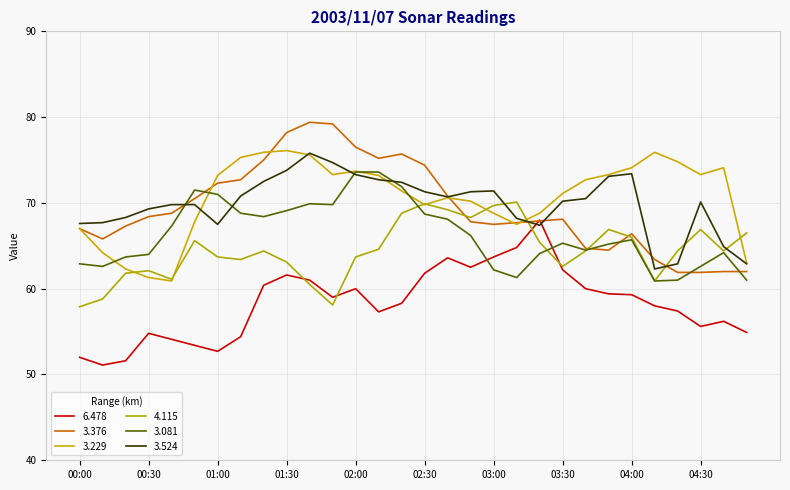

Count the number of data series in this chart.

6